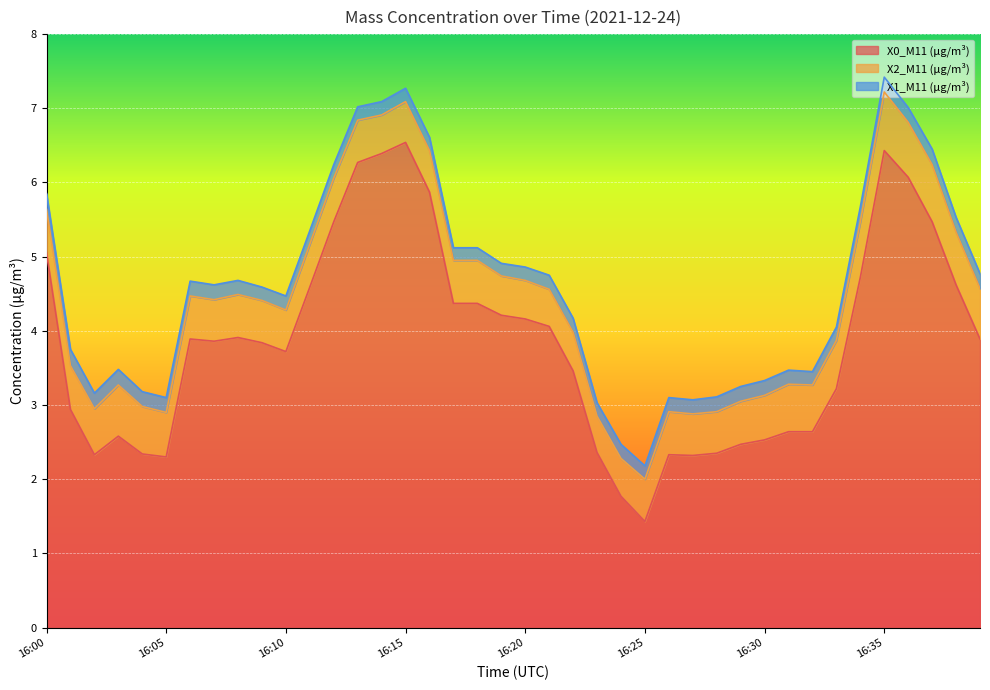

How many X1_M11 (μg/m³) values are between 0 and 1?

40